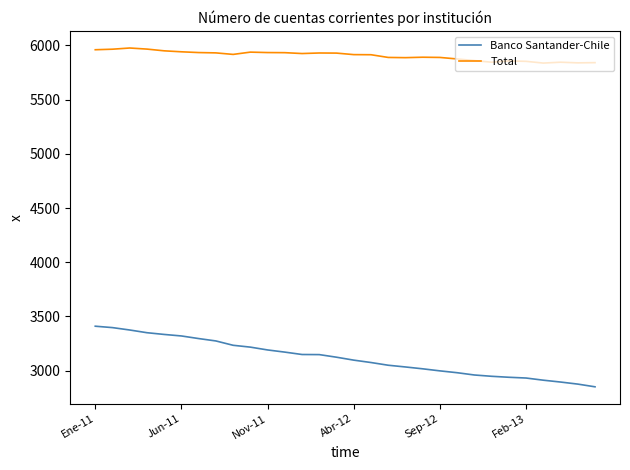

Which series has the widest spread of values?

Banco Santander-Chile